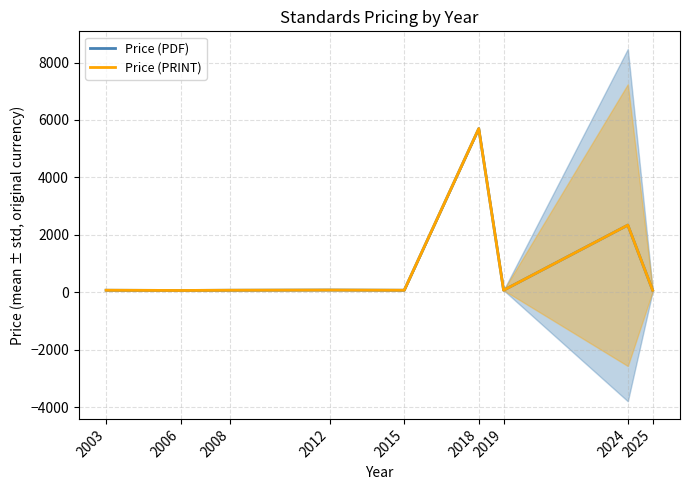

Which has a higher value, 2006 or 2008?

2008